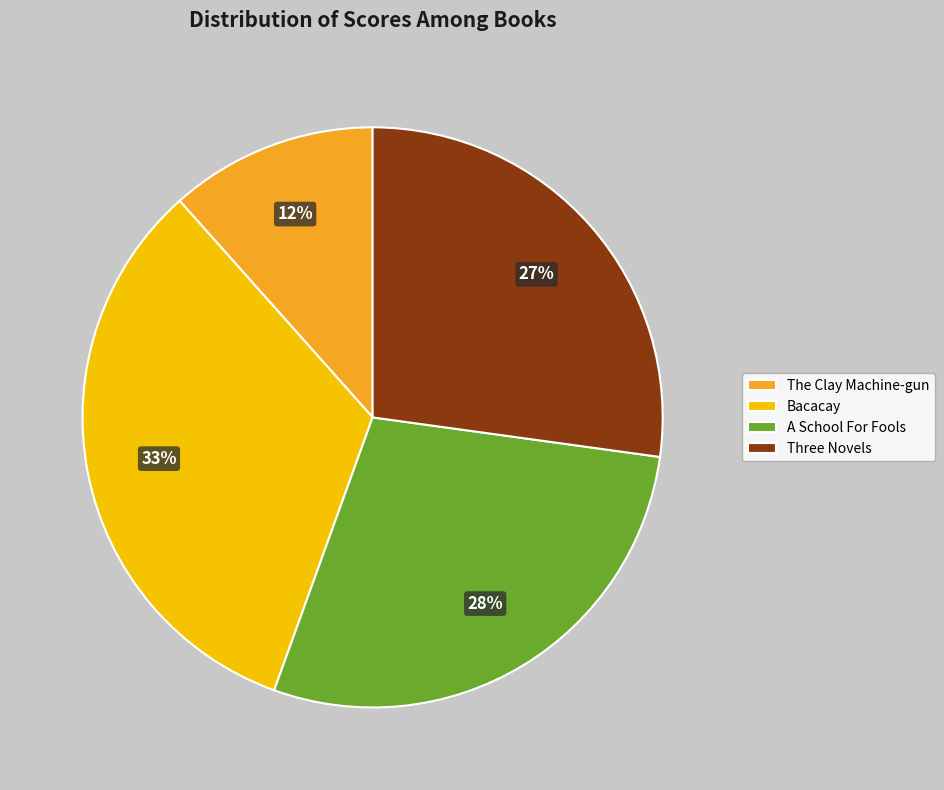

What percentage is the Three Novels slice, to the nearest percent?

27%